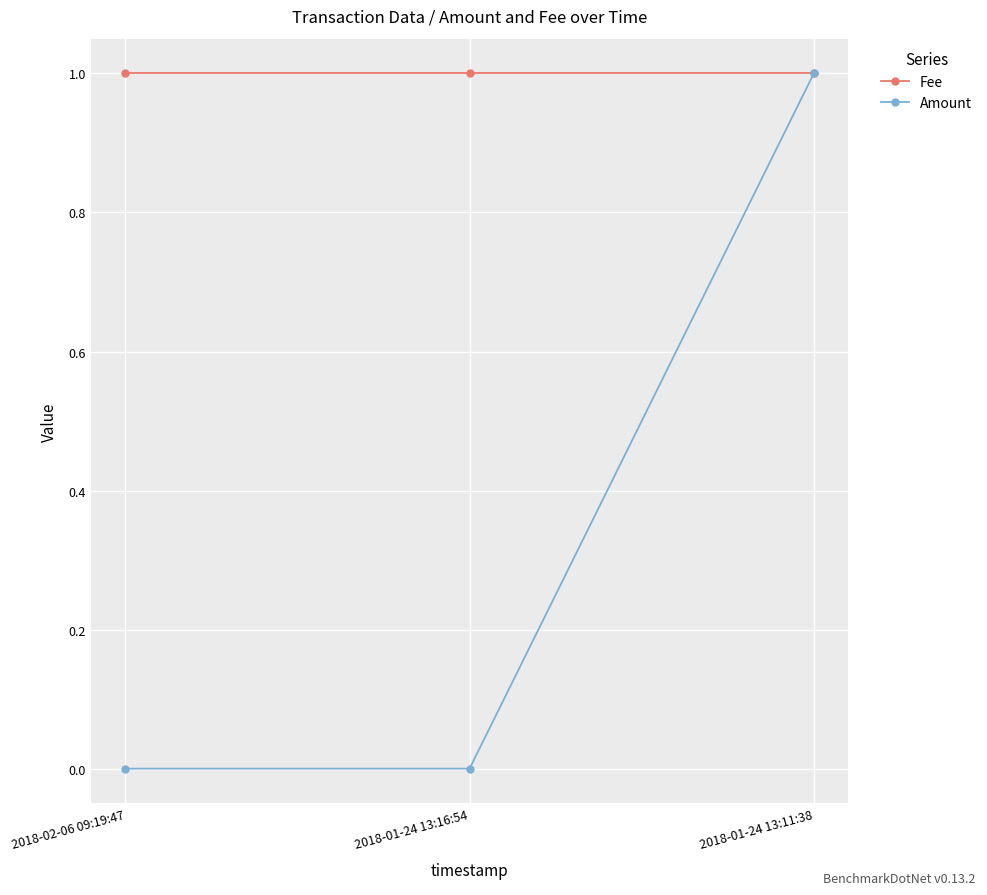

Rank the series by their average value, from highest to lowest.

Fee, Amount